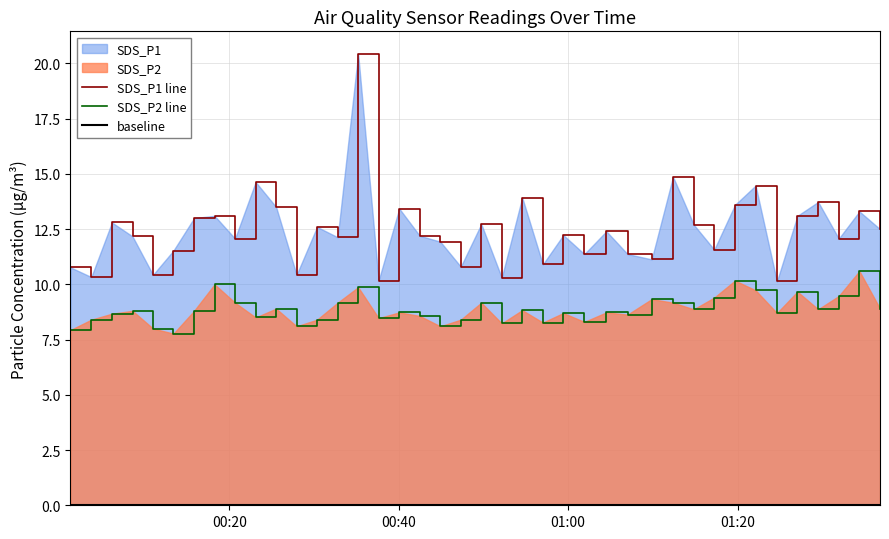

Reading left to right, what are all the values shown in this chart?

SDS_P1: 10.8	10.3	12.8	12.2	10.4	11.5	13.0	13.1	12.1	14.6	13.5	10.4	12.6	12.1	20.4	10.2	13.4	12.2	11.9	10.8	12.7	10.3	13.9	10.9	12.2	11.4	12.4	11.4	11.1	14.9	12.7	11.6	13.6	14.5	10.1	13.1	13.7	12.1	13.3	12.5
SDS_P2: 7.9	8.4	8.7	8.8	8.0	7.8	8.8	10.0	9.2	8.5	8.9	8.1	8.4	9.2	9.9	8.5	8.7	8.6	8.1	8.4	9.2	8.2	8.8	8.3	8.7	8.3	8.7	8.6	9.3	9.2	8.9	9.4	10.2	9.7	8.7	9.7	8.9	9.5	10.6	8.9